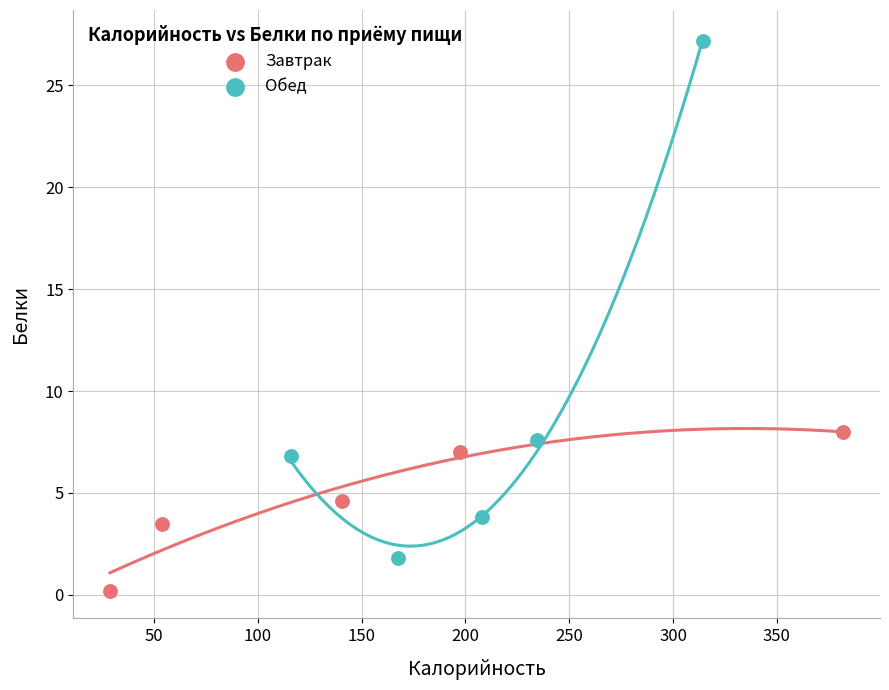

Which series reaches the maximum Y coordinate?

Обед